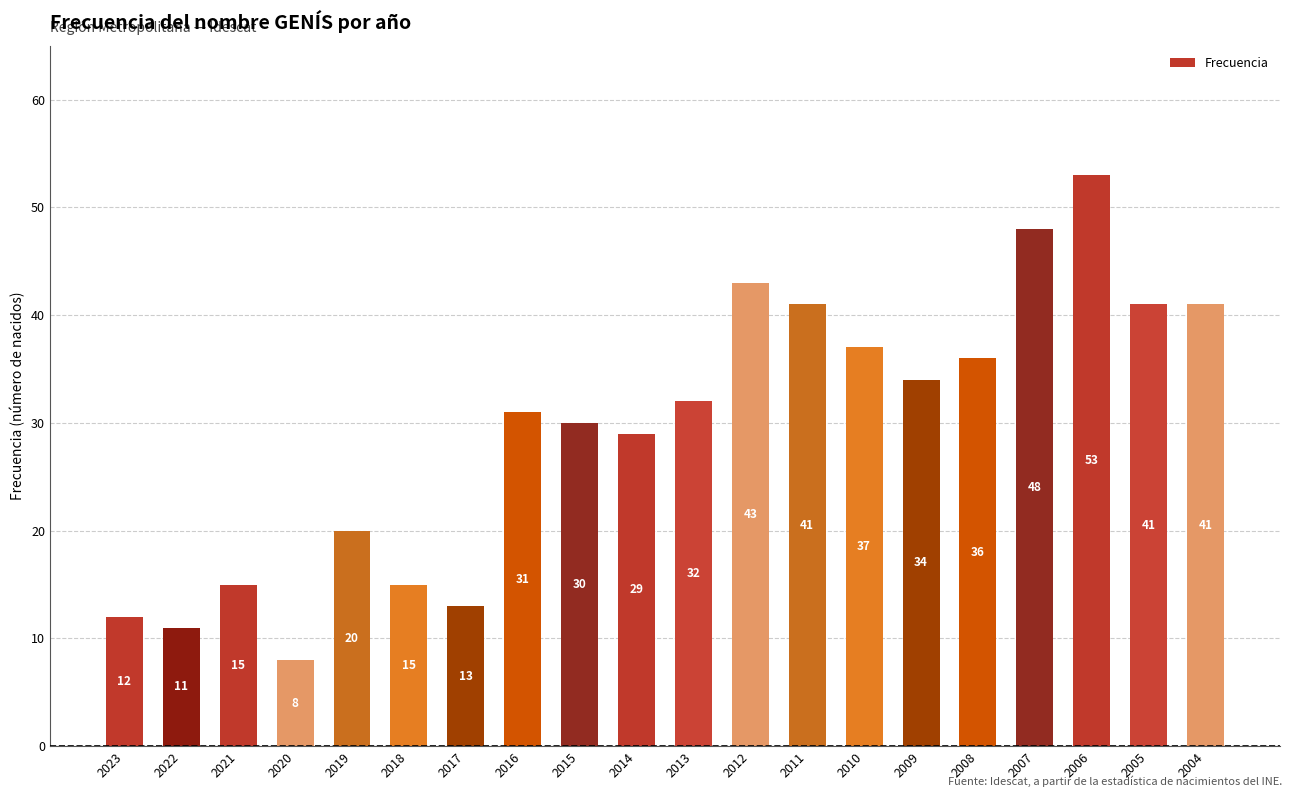

What is the greatest value displayed?

53